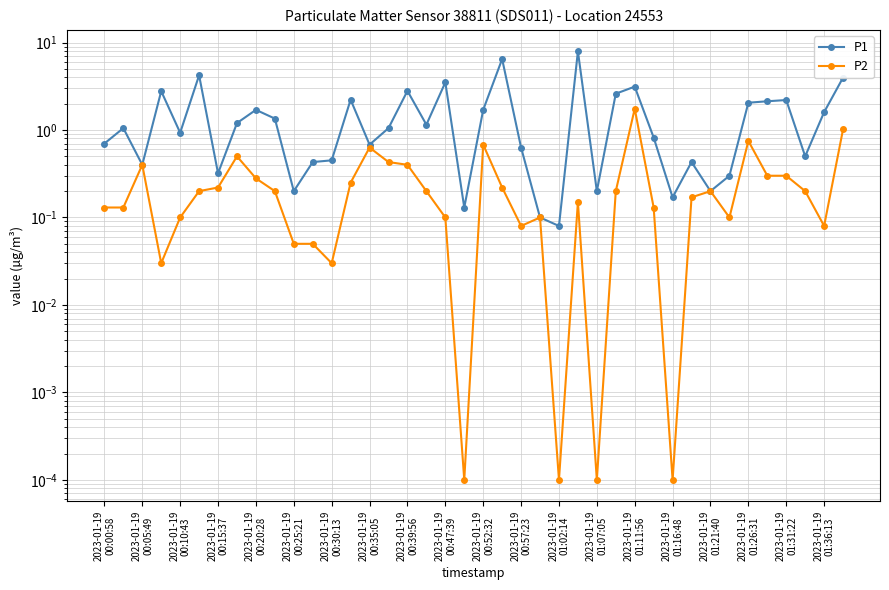

Which series has the largest range (max minus min)?

P1